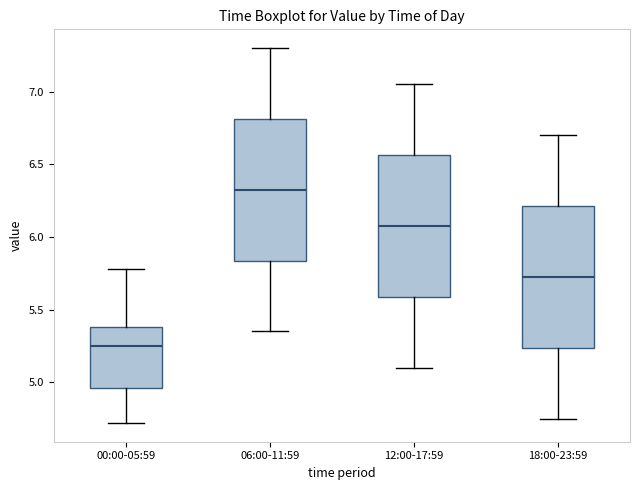

Where does the upper whisker of the box for 06:00-11:59 end on the y-axis? The values are not printed on the chart, so give them approximately, as read against the axis.

7.30